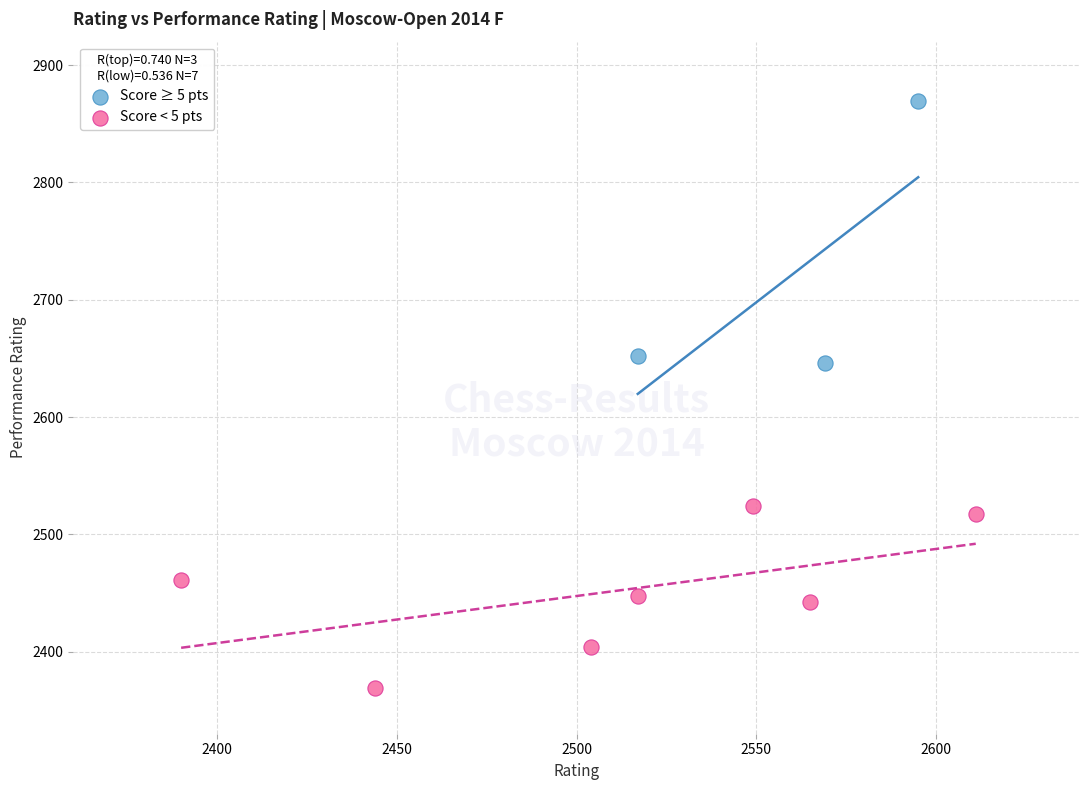

Which series contains the lowest Y value?

Score < 5 pts